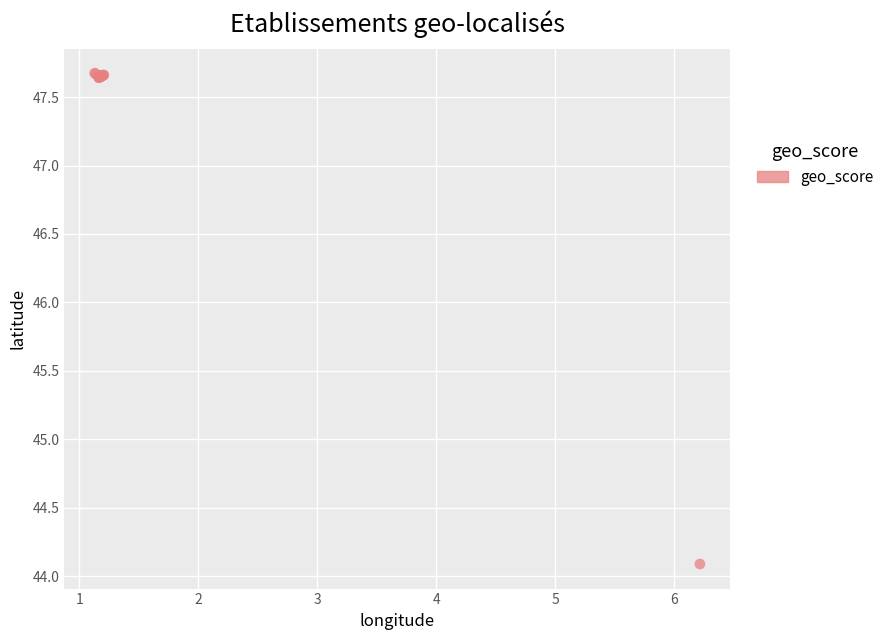

What Y value in the scatter plot is closest to 45?

44.1